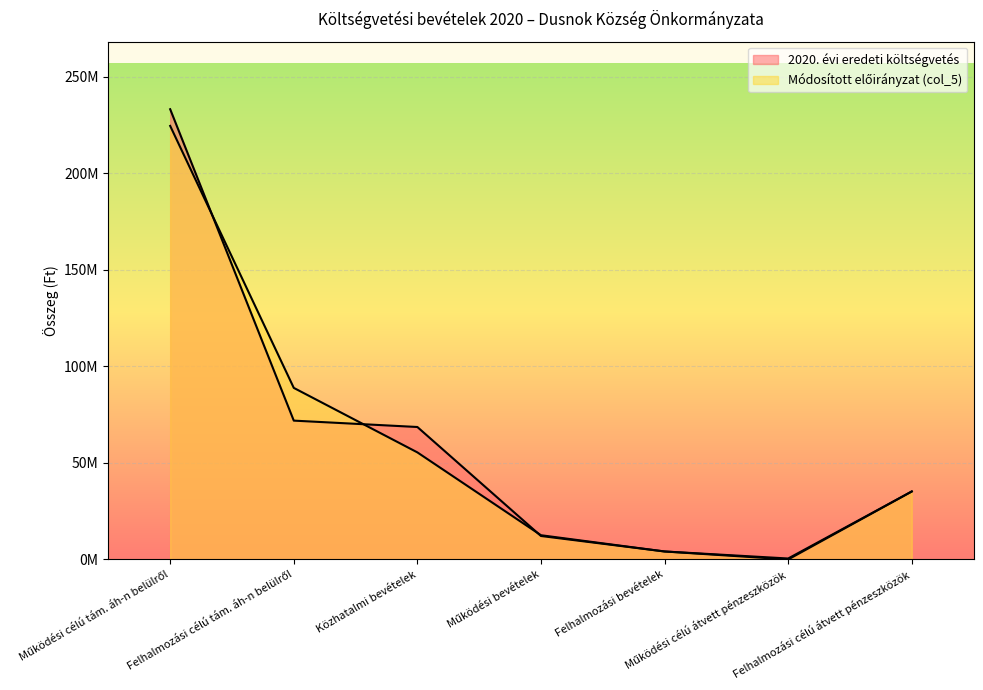

Does the chart display data point markers on the line(s)?

No